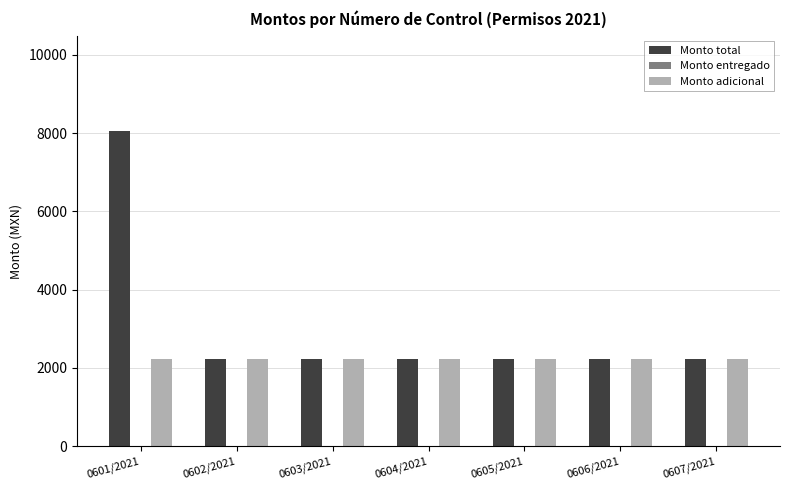

The value of Monto adicional at 0604/2021 is 528.7. True or false?

False